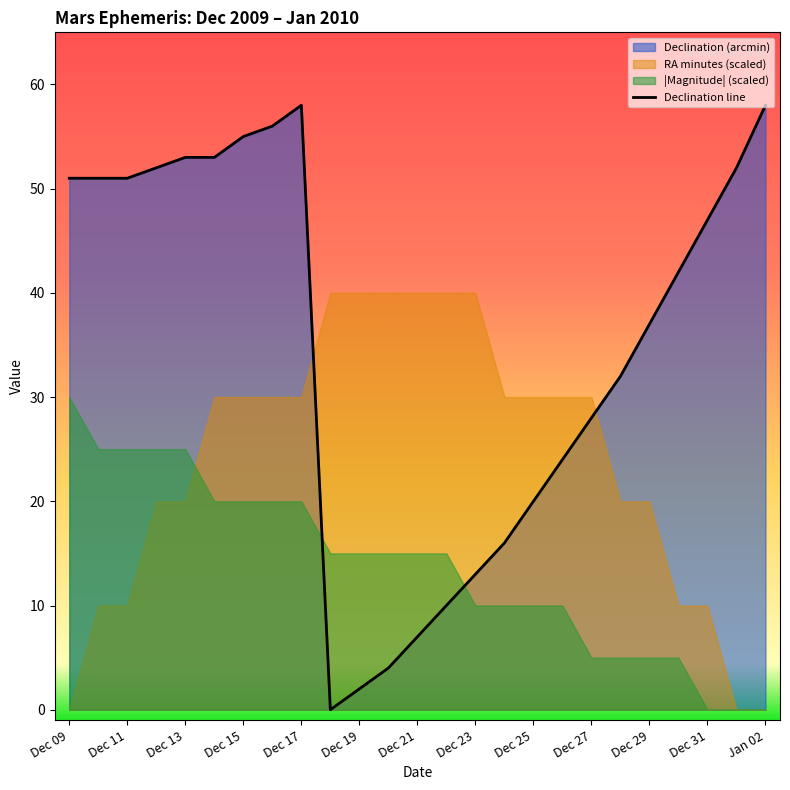

The value of Declination line at Dec 31 is 18. True or false?

False